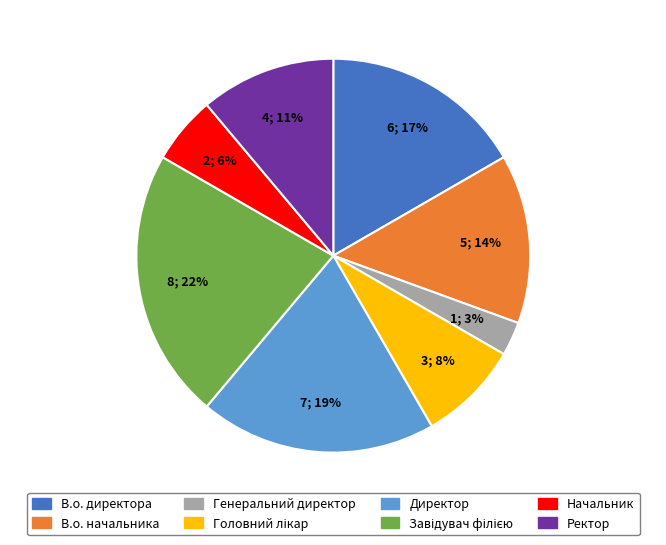

Count the number of slices in the pie.

8